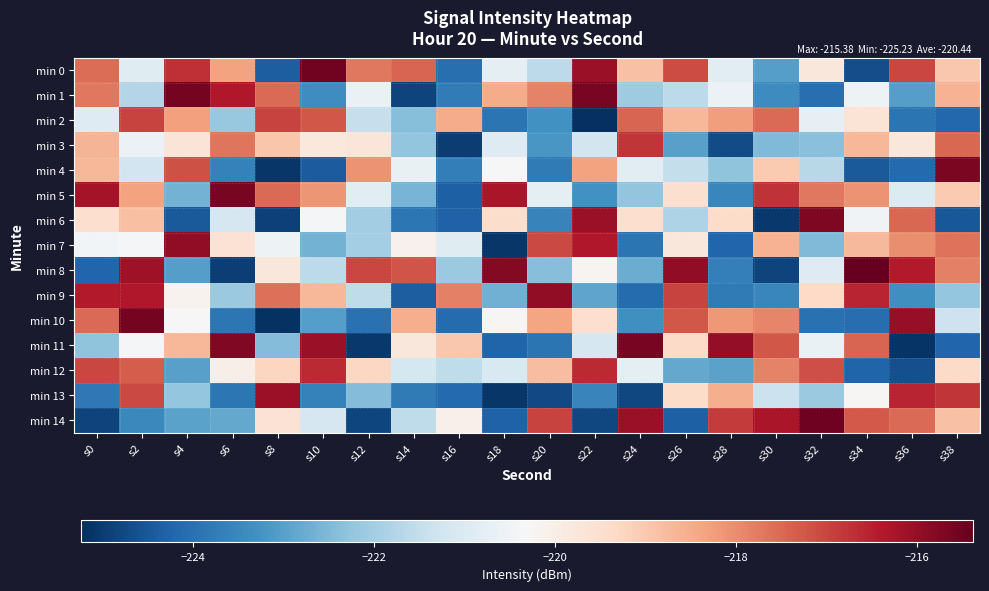

Which has a higher value, s8 or s36?

s36